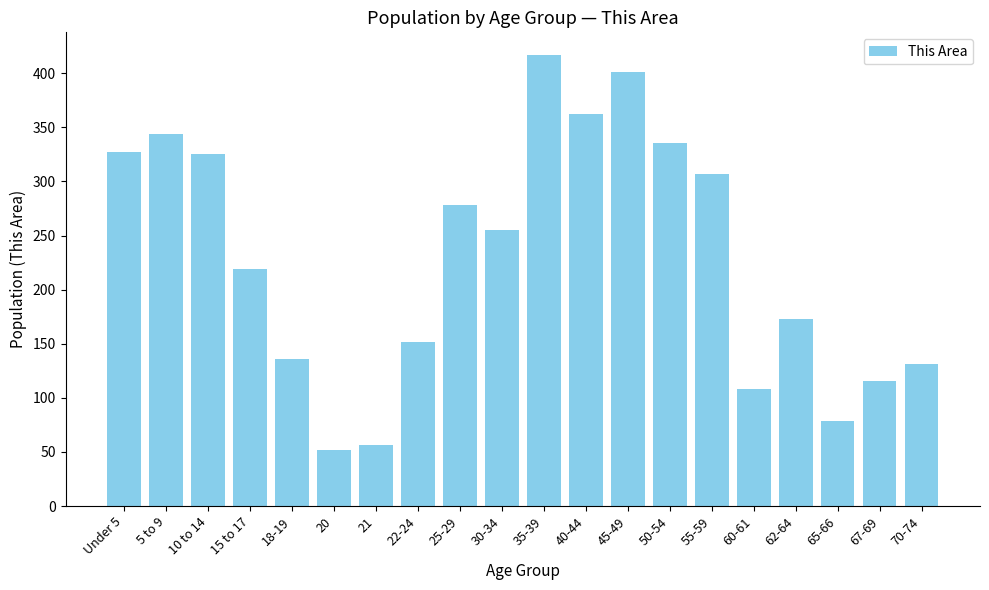

What is the difference between the second highest and minimum values?

349